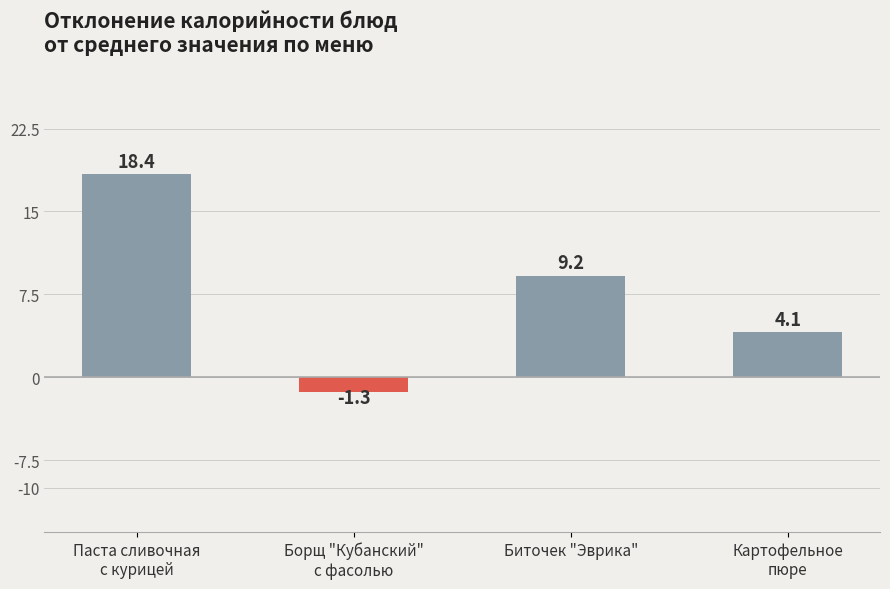

How many positive values are there?

3